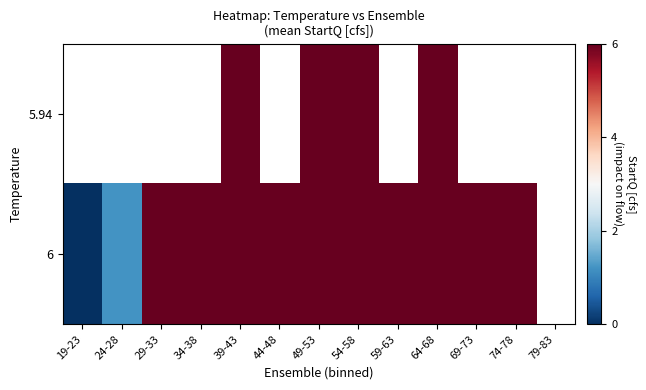

Count the 6 values in the range 6 to 7.

10